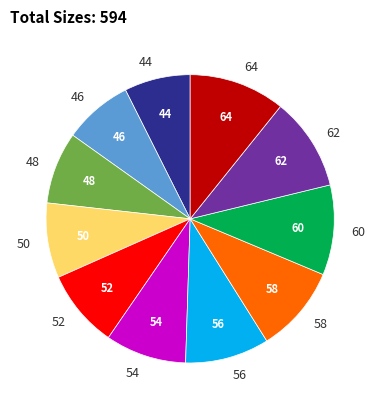

Between 58 and 64, which is larger?

64